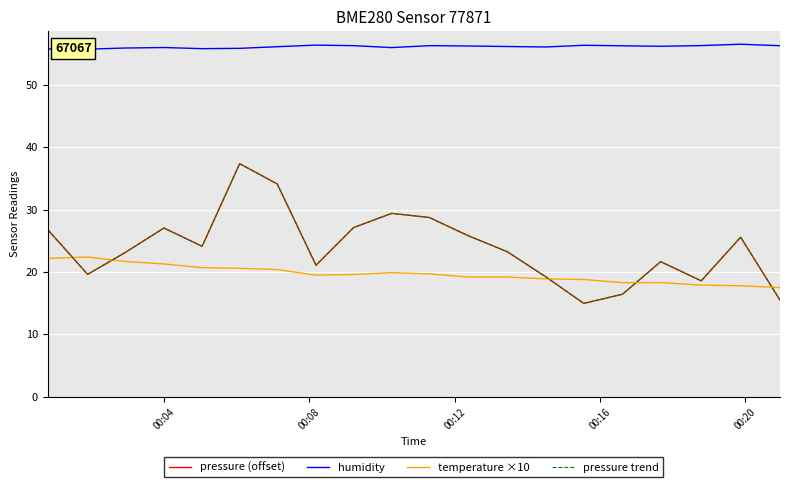

What is the average value of the pressure (offset) series?

24.0